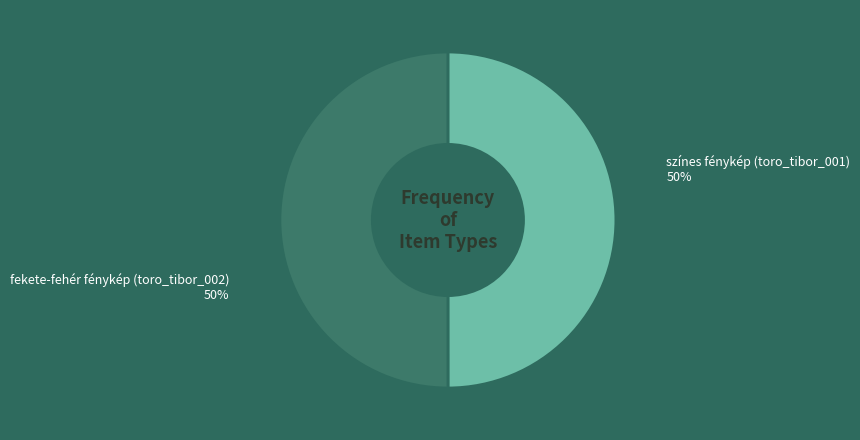

Do színes fénykép (toro_tibor_001) and fekete-fehér fénykép (toro_tibor_002) together represent more than half of the pie?

Yes